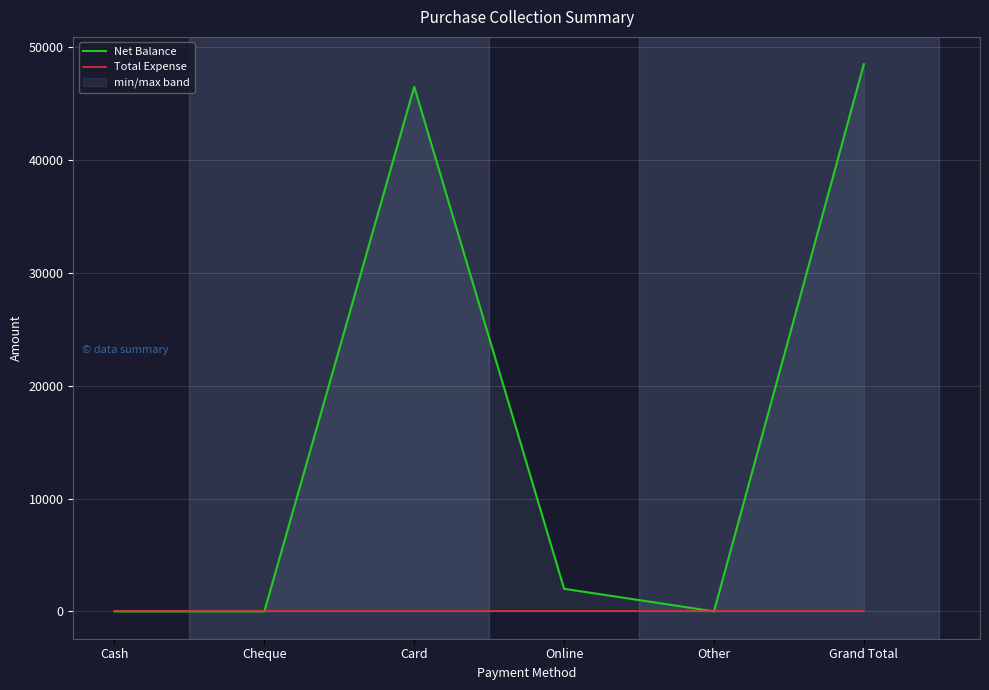

List the series in order of their overall mean, lowest first.

Total Expense, Net Balance